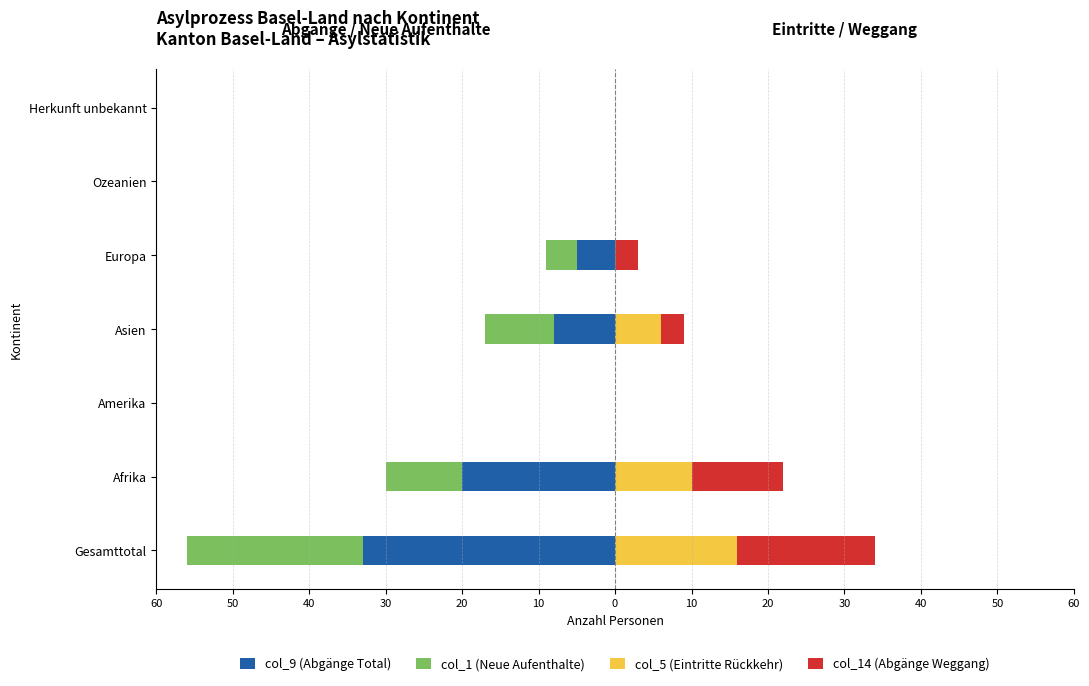

How many values in col_9 (Abgänge Total) are below zero?

4